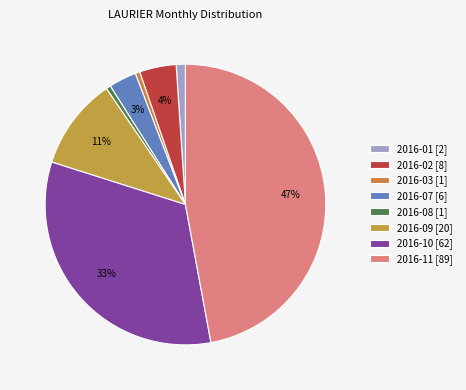

Count the number of slices in the pie.

8